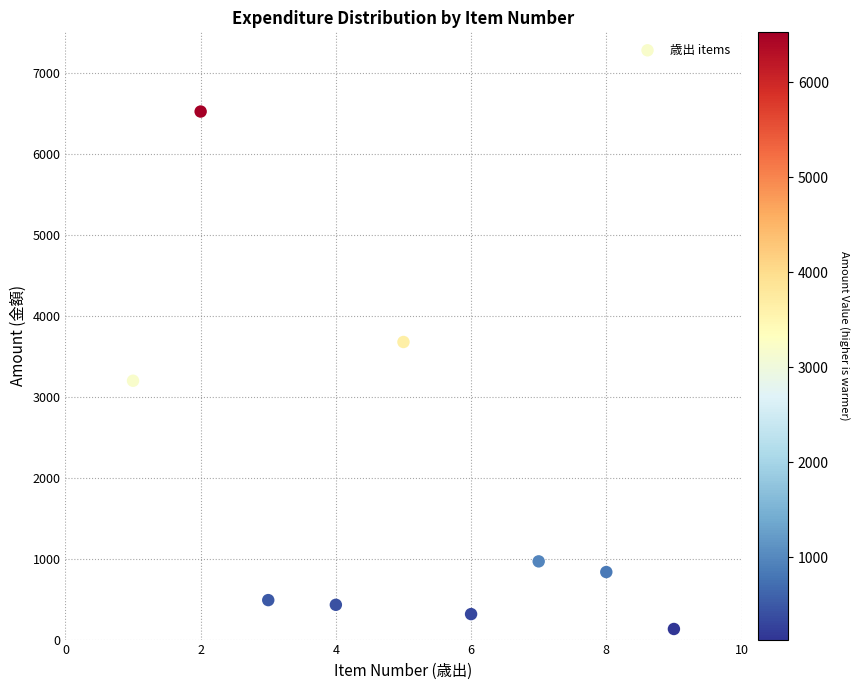

What is the range of Y values (max minus min)?

6397